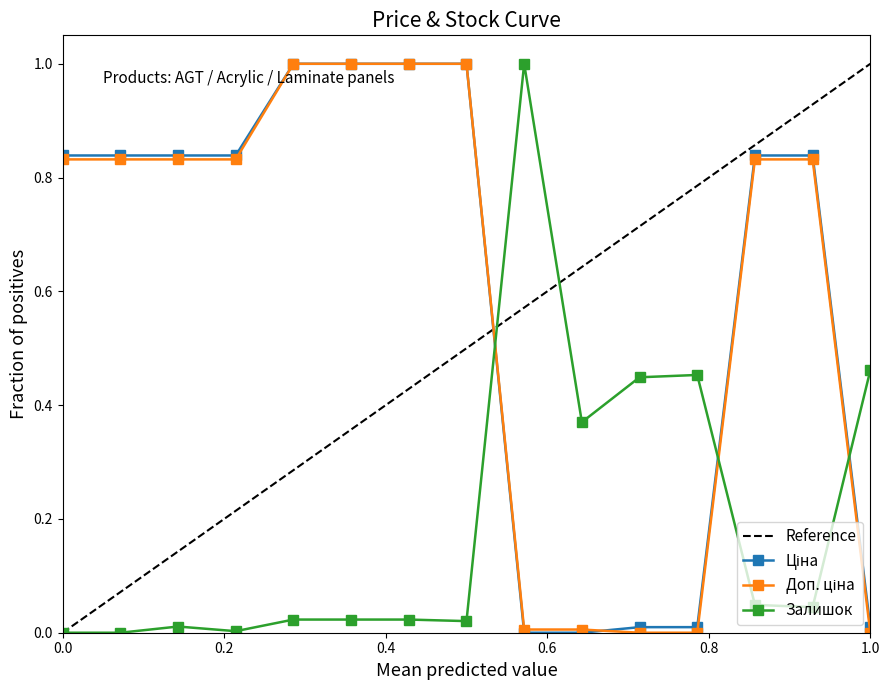

True or false: Залишок has more than 0 points higher than both neighbors.

True